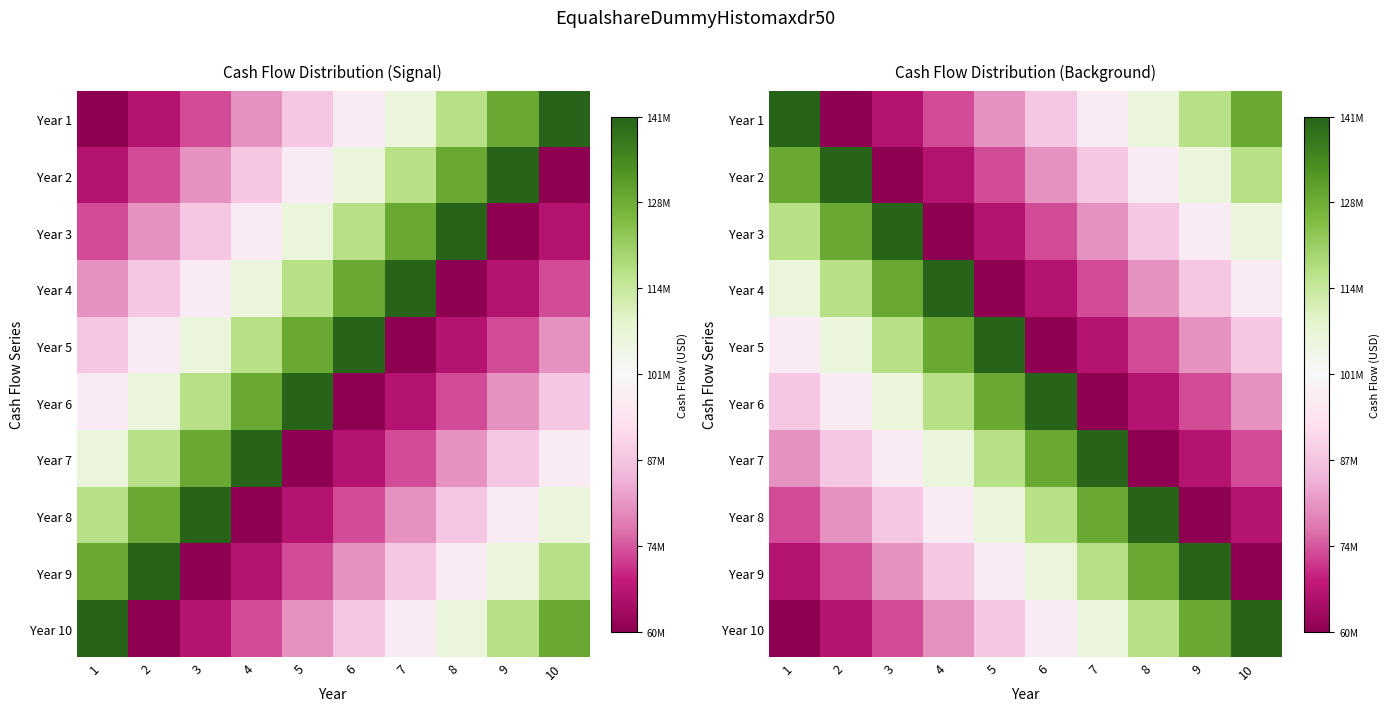

What is the difference between the Year 7 values at 7 and 6?

12861532.9